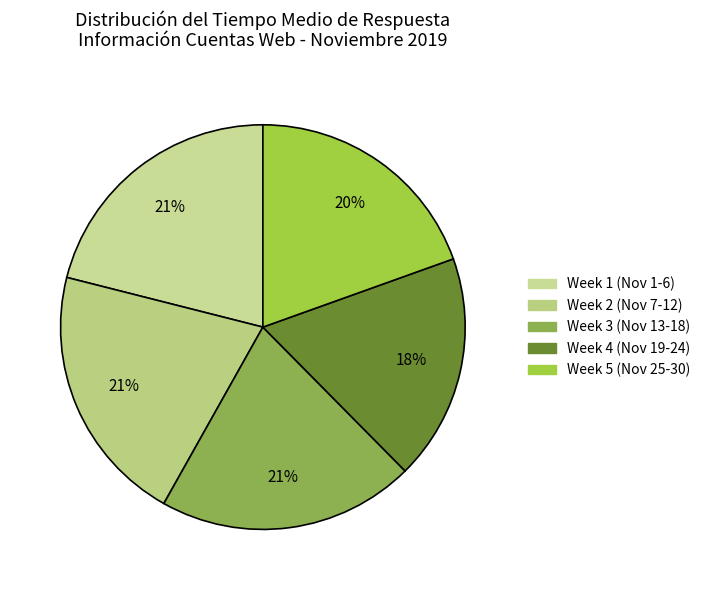

How many segments does this pie chart have?

5